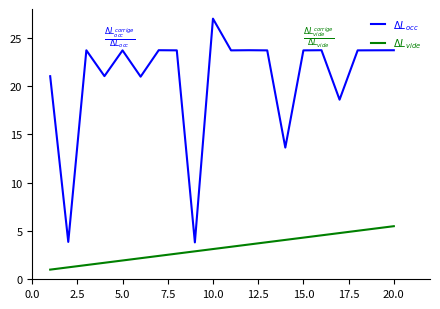

How many lines are shown in the chart?

2